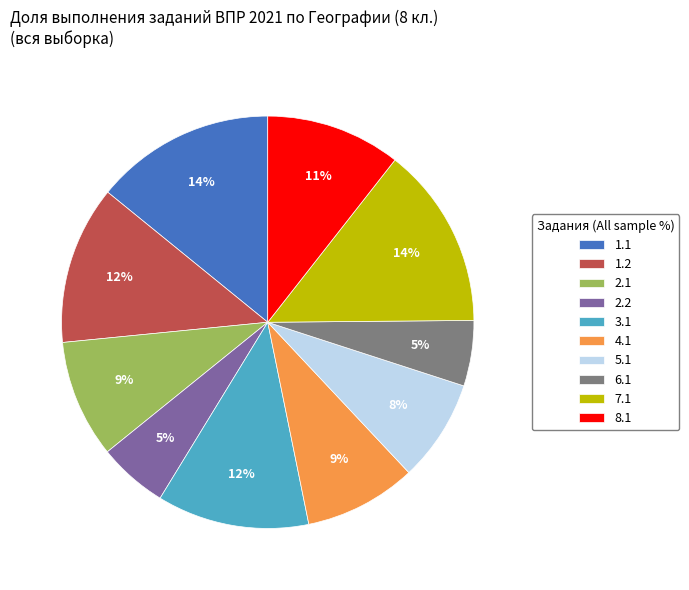

Is the sum of 7.1 and 5.1 greater than half?

No